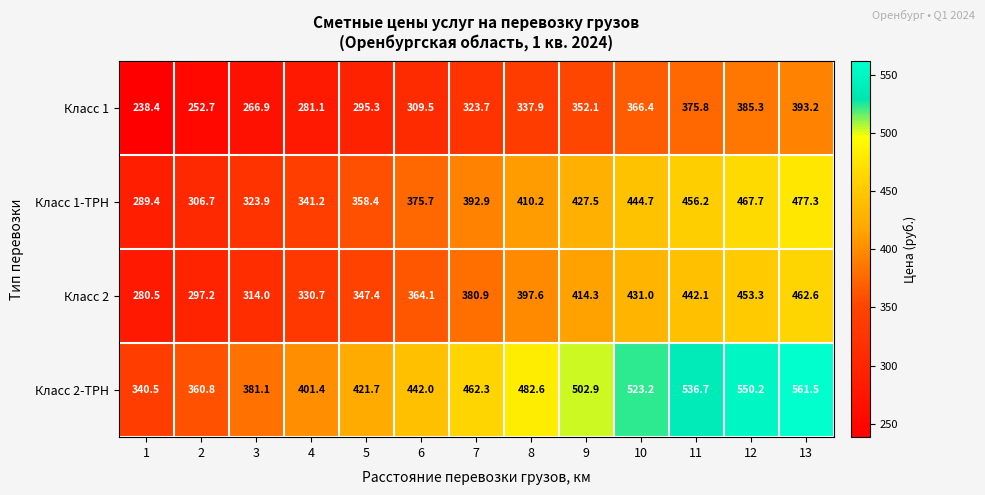

Where does the Класс 2-ТРН series first go above 462?

7